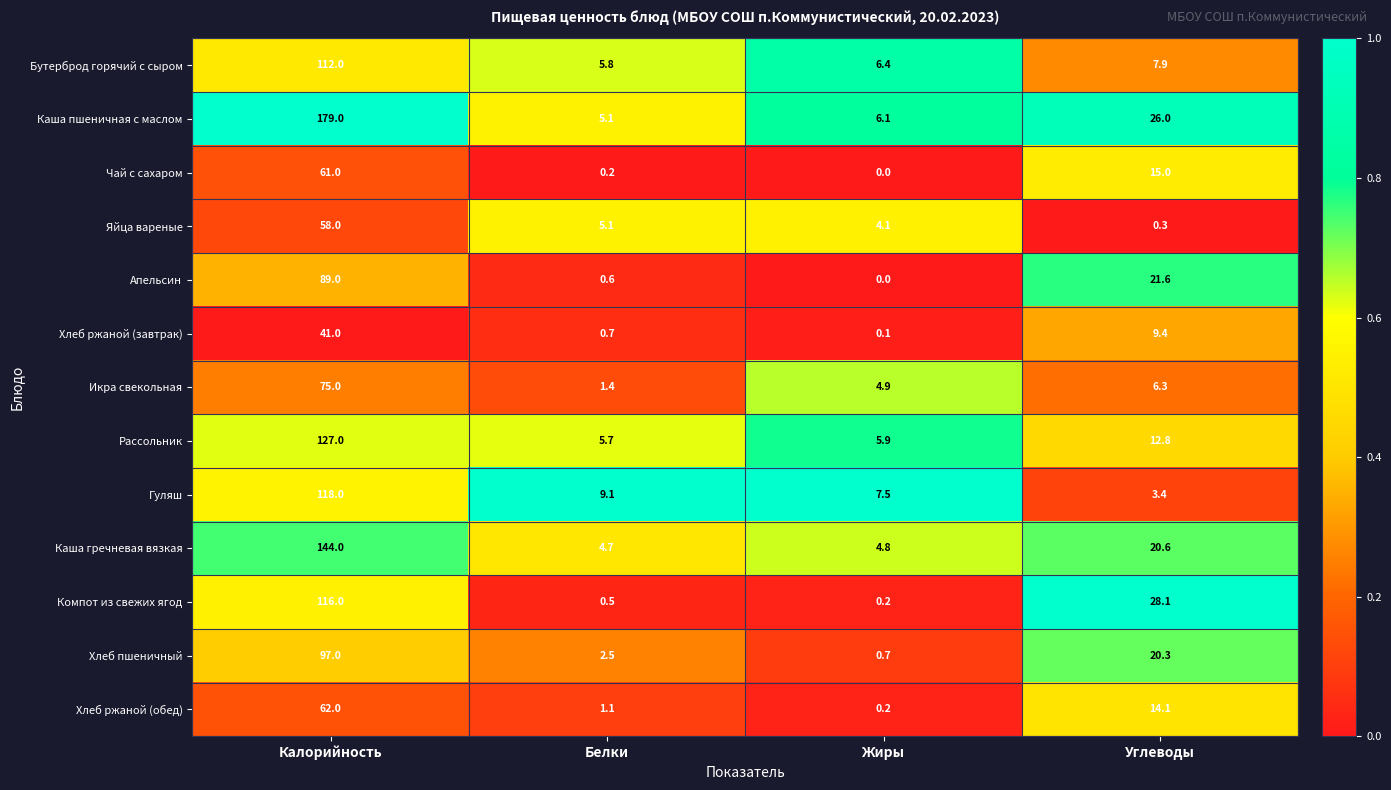

What is the sum of the Апельсин values at Калорийность and Углеводы?

110.6